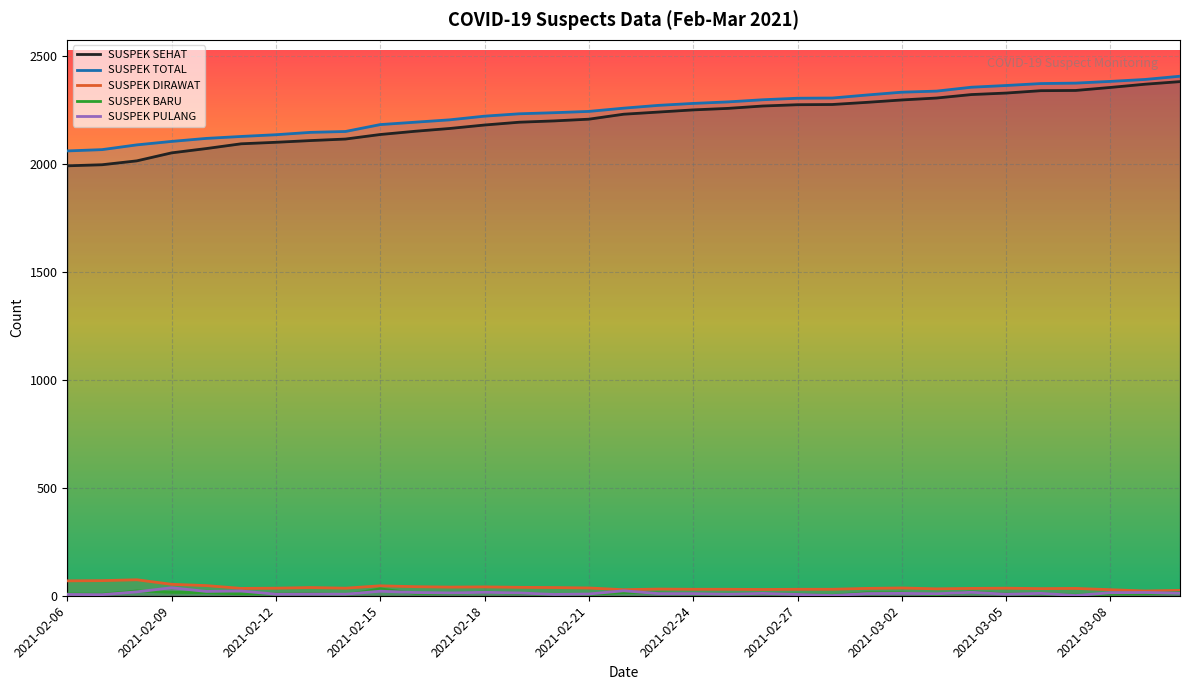

At how many categories does at least one series exceed 958?

33